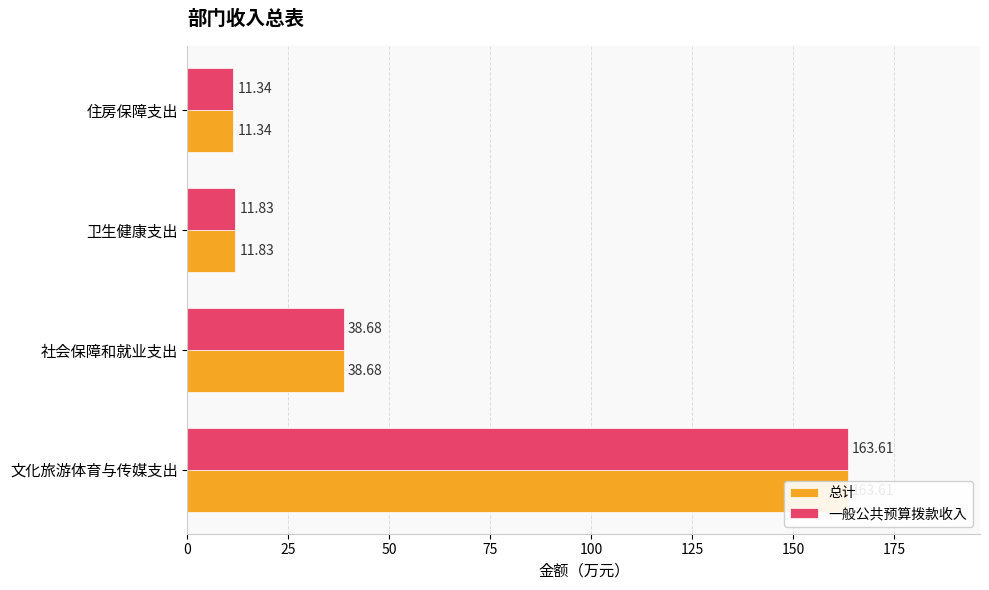

What is the value of the 一般公共预算拨款收入 bar at the 1st from the left?

163.6